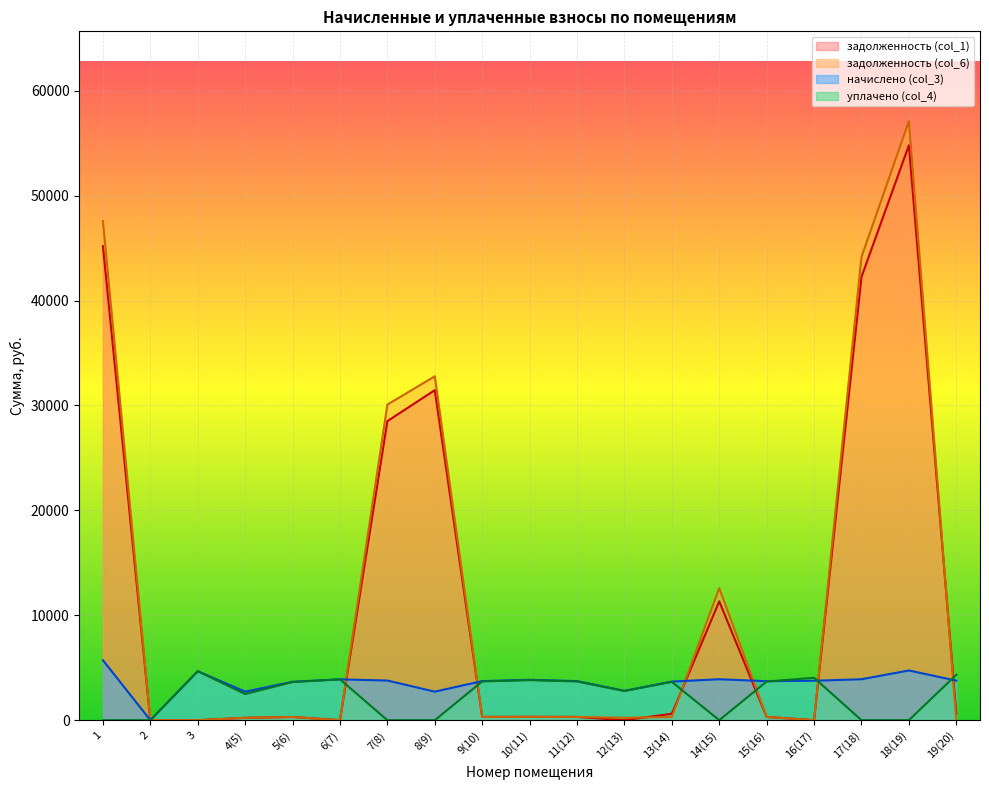

Reading right to left, list all the values displayed in this chart.

задолженность (col_1): 19(20)=629.1	18(19)=54795.9	17(18)=42254.0	16(17)=0.6	15(16)=309.7	14(15)=11331.7	13(14)=613.5	12(13)=0.0	11(12)=310.5	10(11)=320.7	9(10)=313.2	8(9)=31458.5	7(8)=28508.7	6(7)=0.0	5(6)=305.3	4(5)=226.8	3=0.0	2=0.0	1=45172.5
задолженность (col_6): 19(20)=0.0	18(19)=57096.4	17(18)=44148.8	16(17)=0.0	15(16)=309.7	14(15)=12590.0	13(14)=306.8	12(13)=233.4	11(12)=310.5	10(11)=320.9	9(10)=310.5	8(9)=32779.3	7(8)=30085.2	6(7)=0.0	5(6)=305.3	4(5)=226.8	3=0.0	2=0.0	1=47557.6
начислено (col_3): 19(20)=3770.2	18(19)=4739.4	17(18)=3903.6	16(17)=3761.3	15(16)=3716.9	14(15)=3903.6	13(14)=3681.2	12(13)=2801.0	11(12)=3725.8	10(11)=3850.2	9(10)=3725.8	8(9)=2721.0	7(8)=3779.2	6(7)=3894.7	5(6)=3663.5	4(5)=2721.0	3=4668.4	2=0.0	1=5717.5
уплачено (col_4): 19(20)=4324.8	18(19)=0.0	17(18)=0.0	16(17)=4041.7	15(16)=3684.3	14(15)=0.0	13(14)=3648.9	12(13)=2776.5	11(12)=3693.1	10(11)=3816.4	9(10)=3693.1	8(9)=0.0	7(8)=0.0	6(7)=3894.7	5(6)=3631.3	4(5)=2492.7	3=4668.4	2=0.0	1=0.0